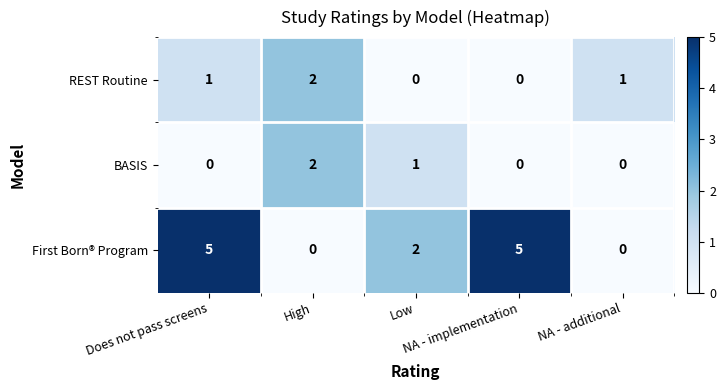

How many positive values does the BASIS series have?

2